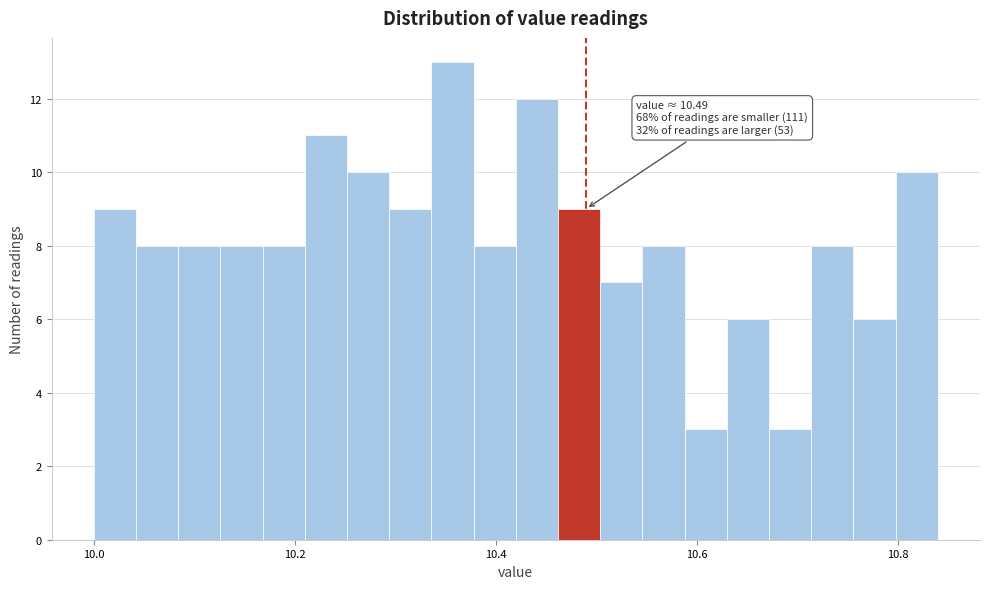

Read against the x-axis, roughly where is the centre of the tallest bar?

10.36